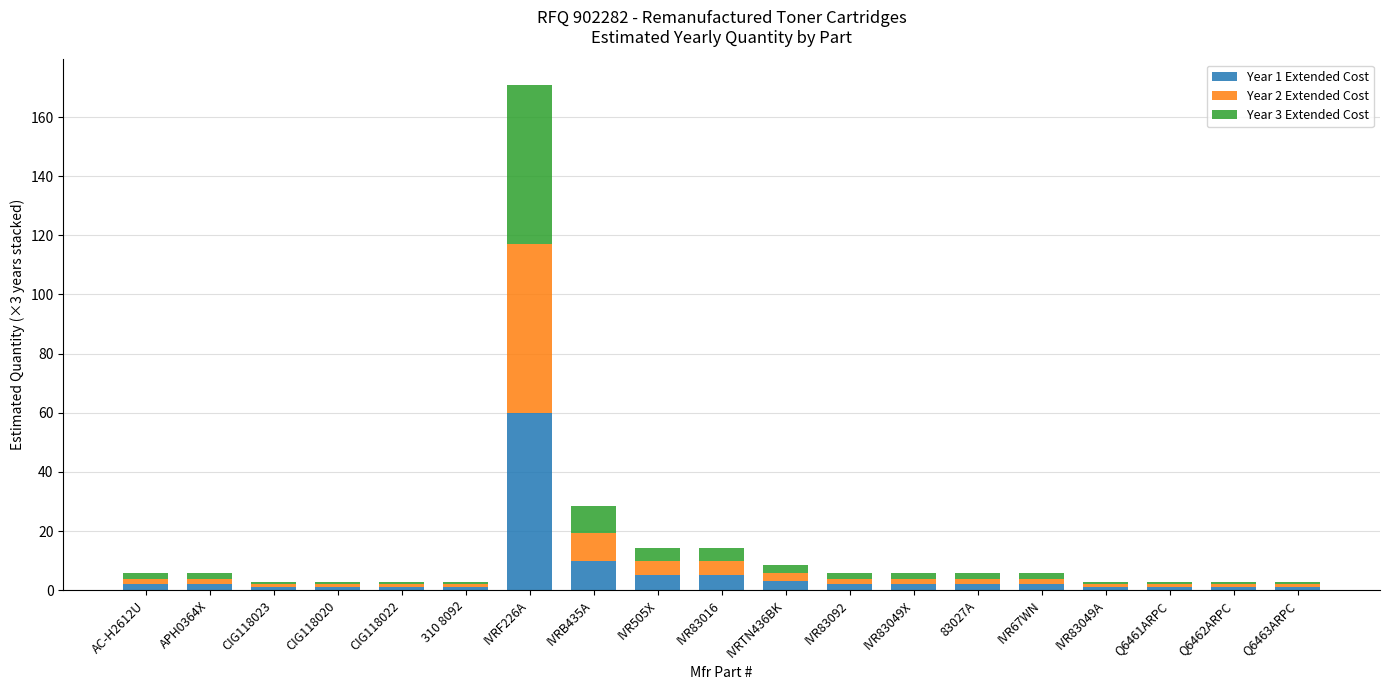

How many data points does each series have?

19